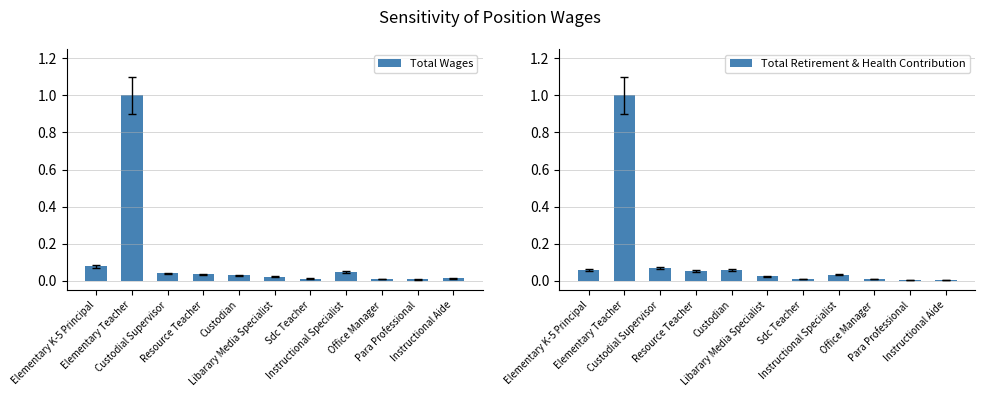

What position from the right is Sdc Teacher?

5